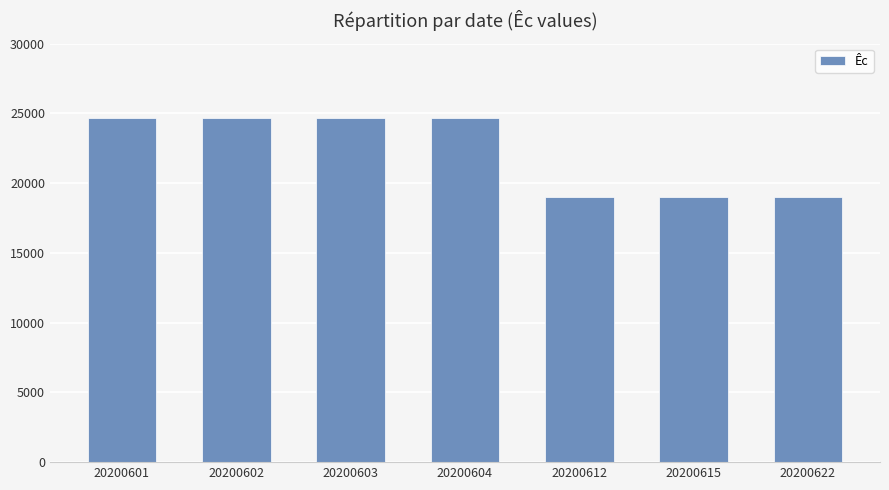

What is the greatest value displayed?

24640